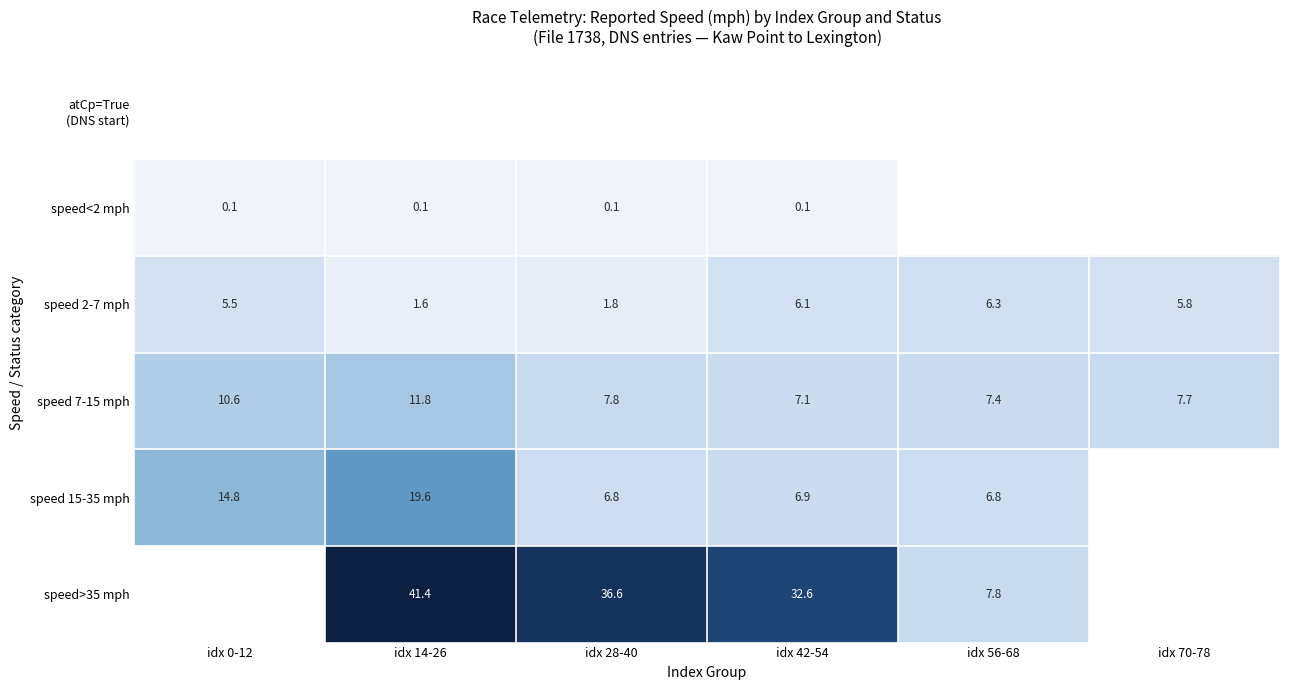

At which label does speed 2-7 mph first exceed 5?

idx 0-12